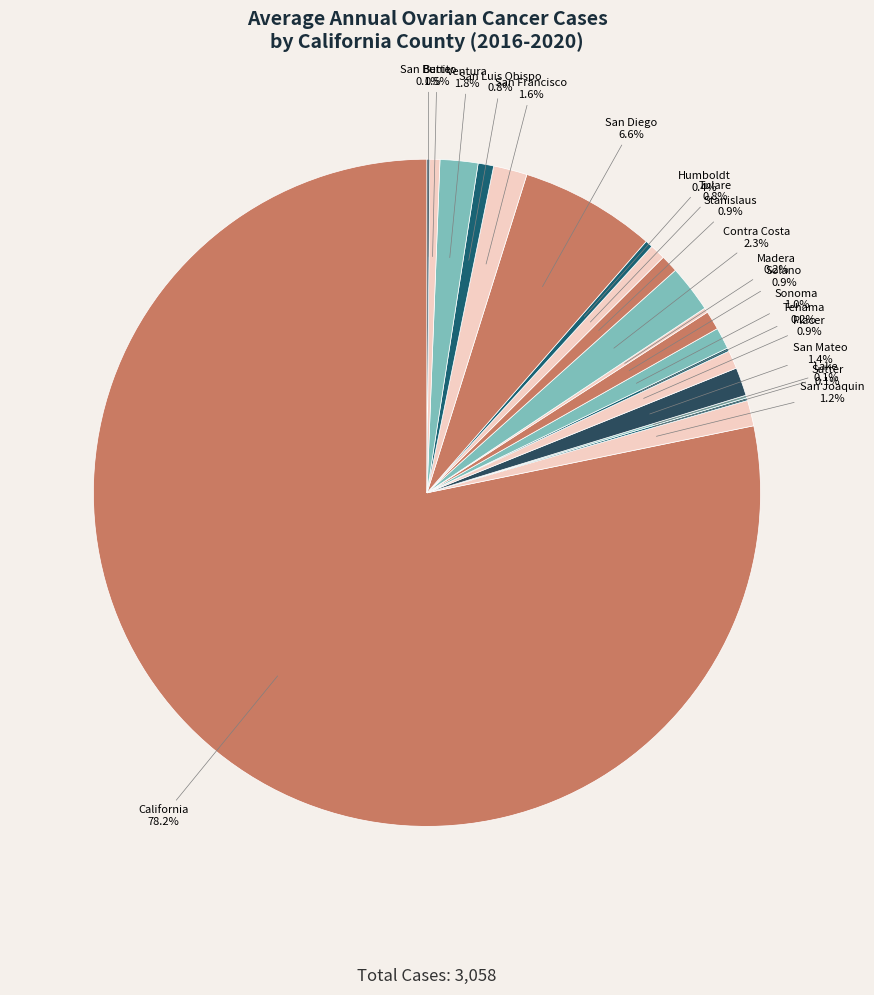

Rank the categories by value from lowest to highest.

Sutter, Lake, San Benito, Tehama, Madera, Humboldt, Butte, Tulare, San Luis Obispo, Stanislaus, Placer, Solano, Sonoma, San Joaquin, San Mateo, San Francisco, Ventura, Contra Costa, San Diego, California